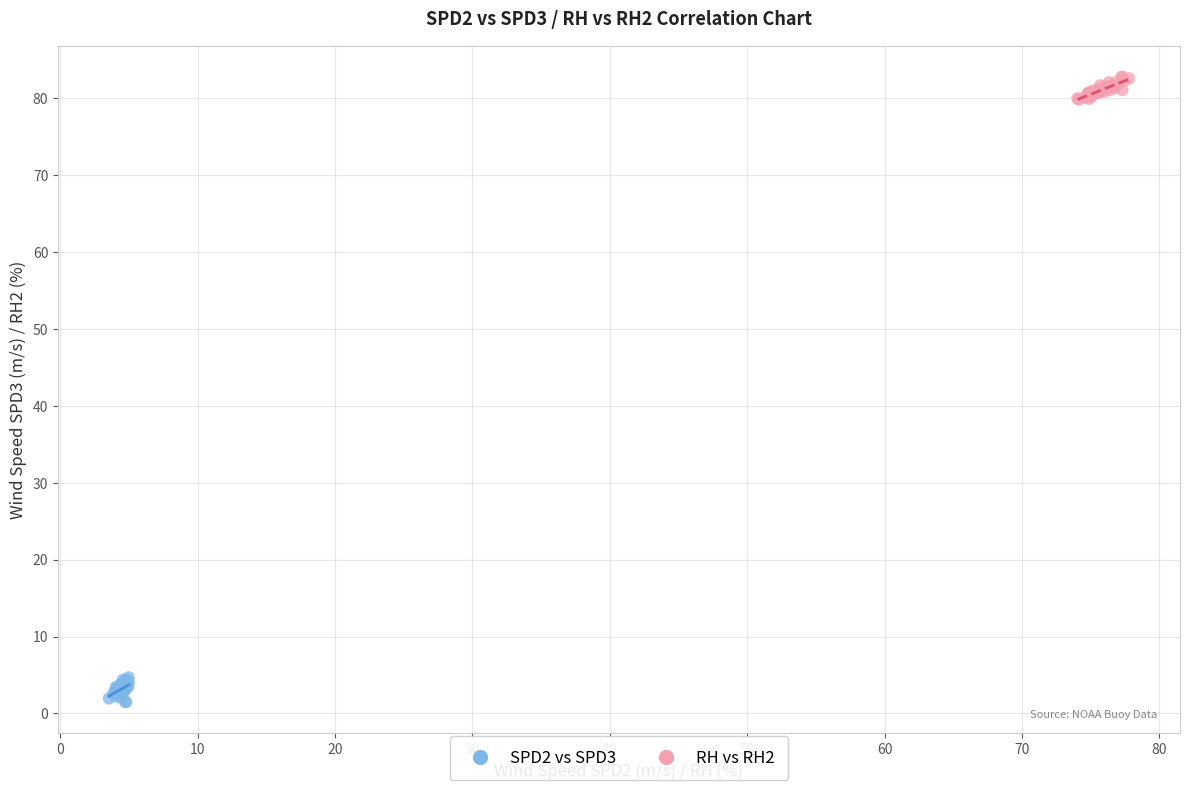

What are all the series names shown in the legend?

SPD2 vs SPD3, RH vs RH2